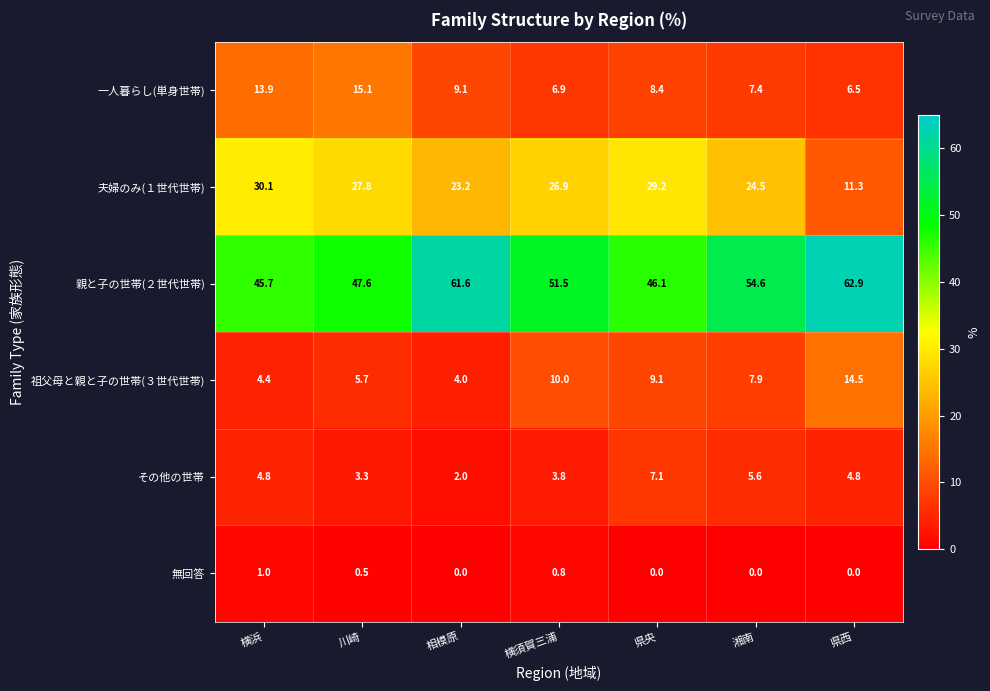

The 一人暮らし(単身世帯) series shows 4.1 at 川崎. True or false?

False